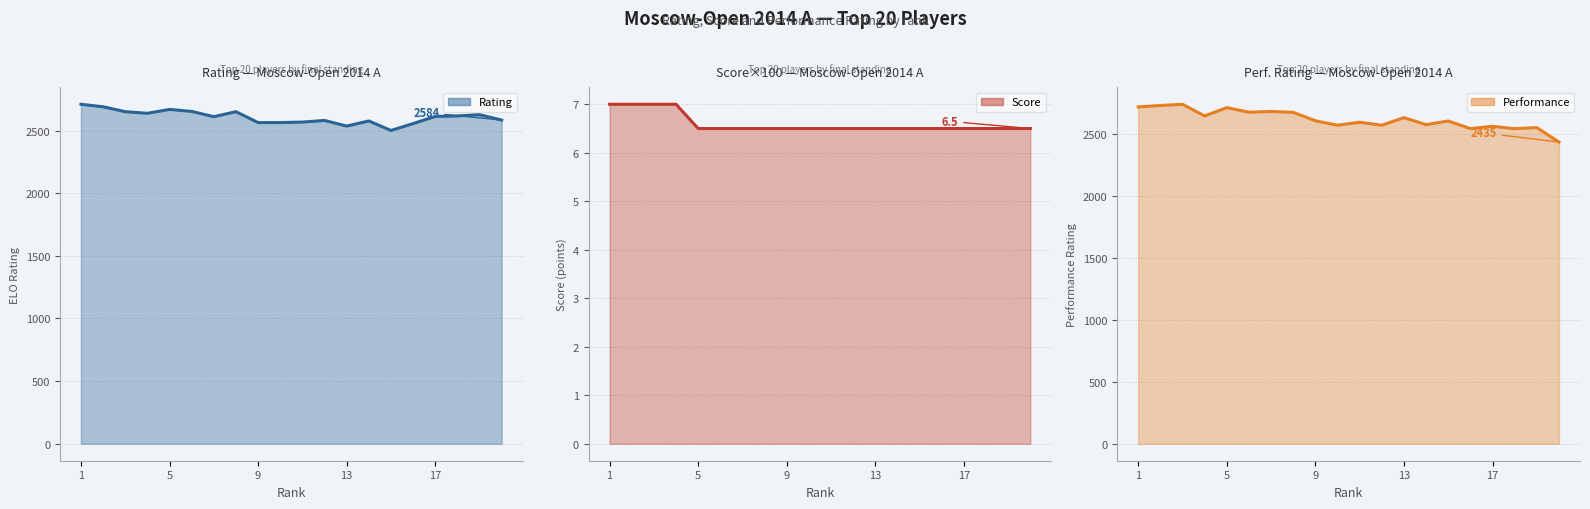

How many lines are shown in the chart?

3